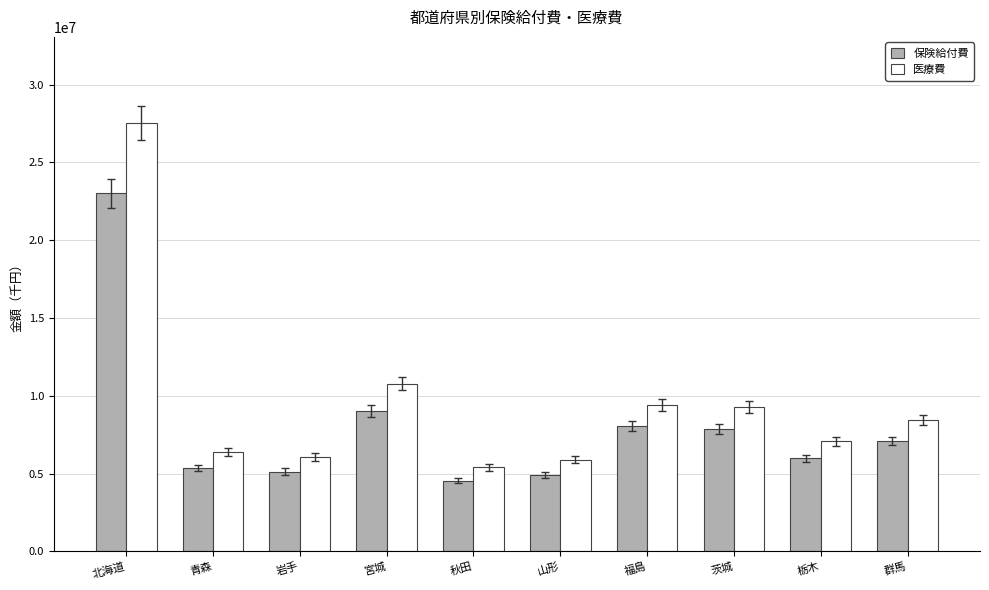

Which series has the largest range (max minus min)?

医療費